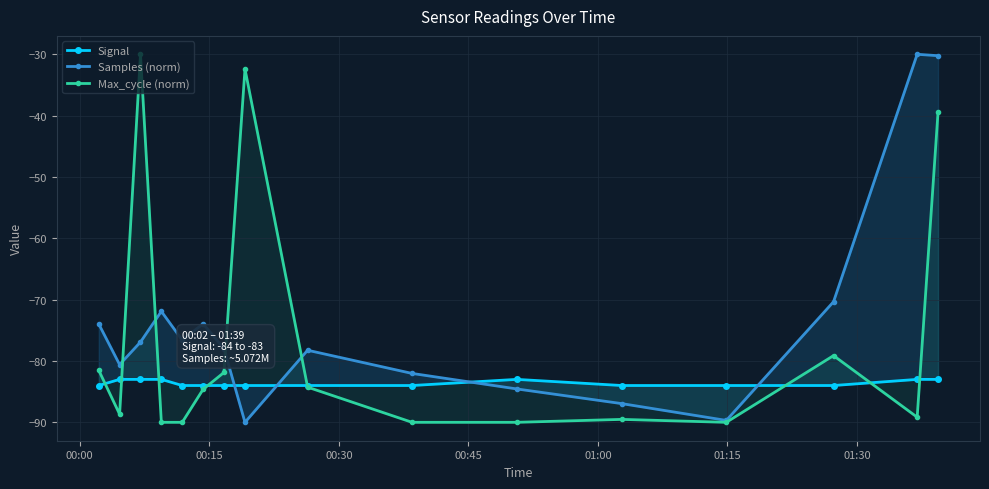

How many Signal values are between -84 and -83?

16